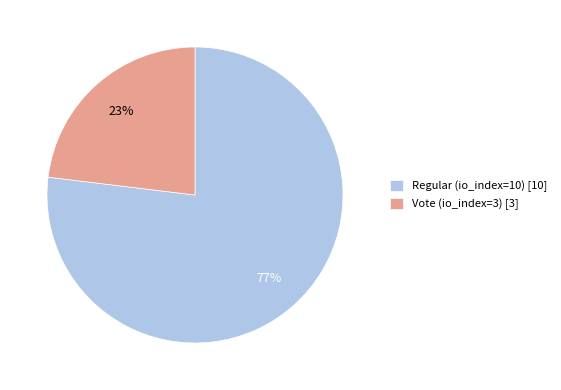

To the nearest percent, what portion does Regular (io_index=10) represent?

77%